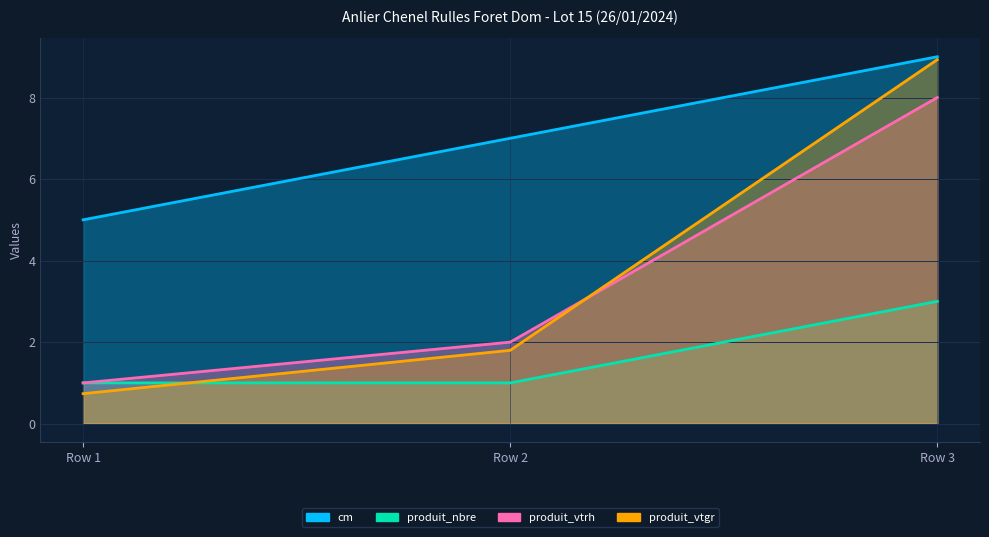

How many series are shown in this chart?

4